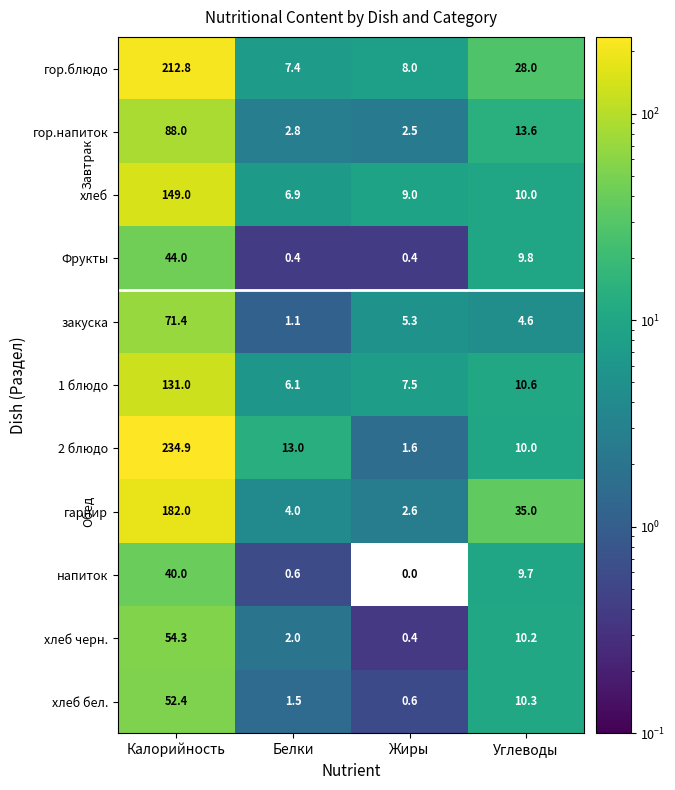

Which label corresponds to the largest value in the chart?

Калорийность